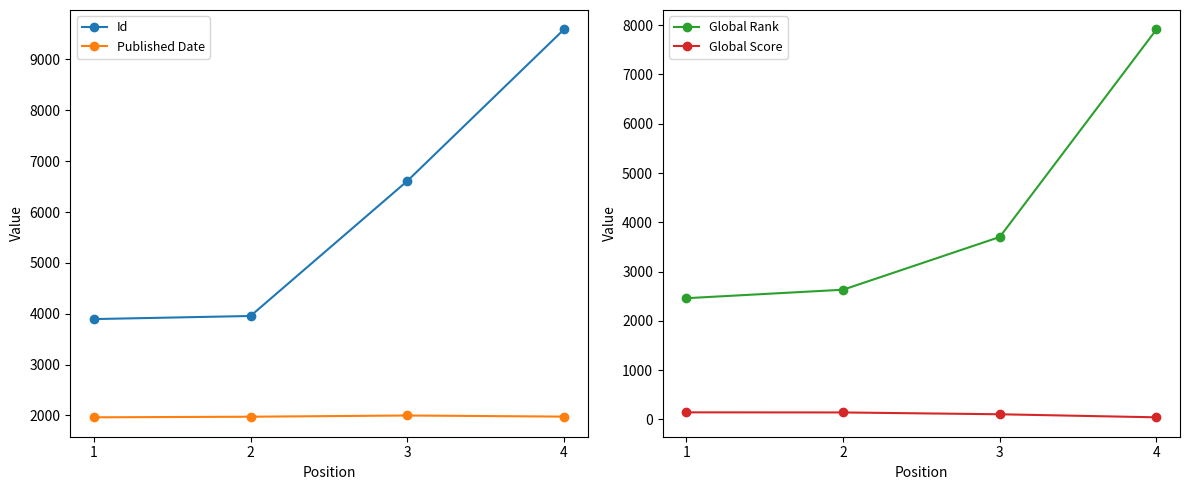

How many distinct data groups are displayed?

4